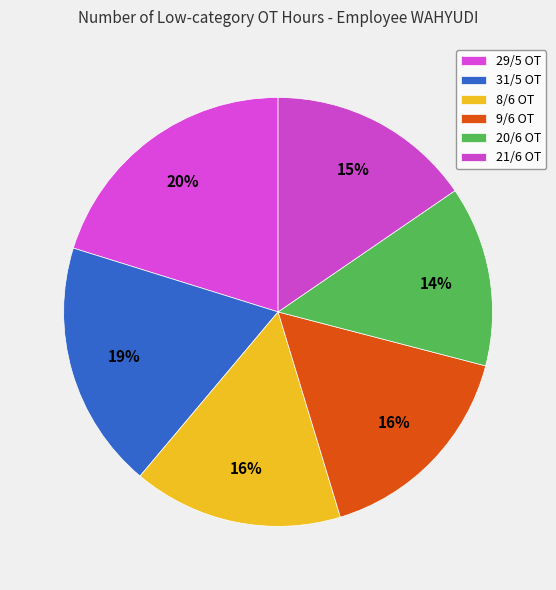

How many segments does this pie chart have?

6